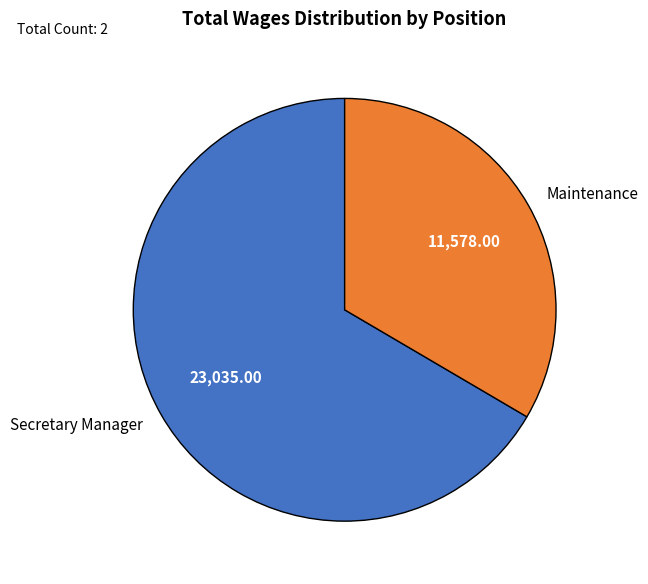

Which category has the smallest portion of the pie?

Maintenance